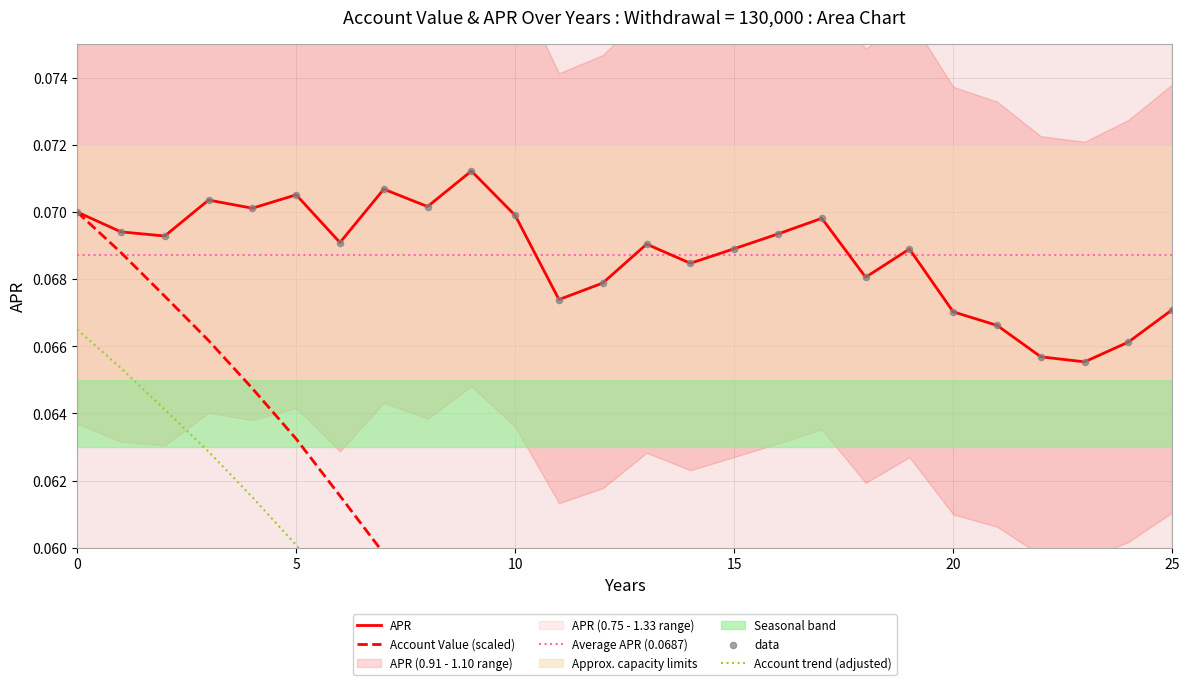

At how many categories does at least one series exceed 0?

26